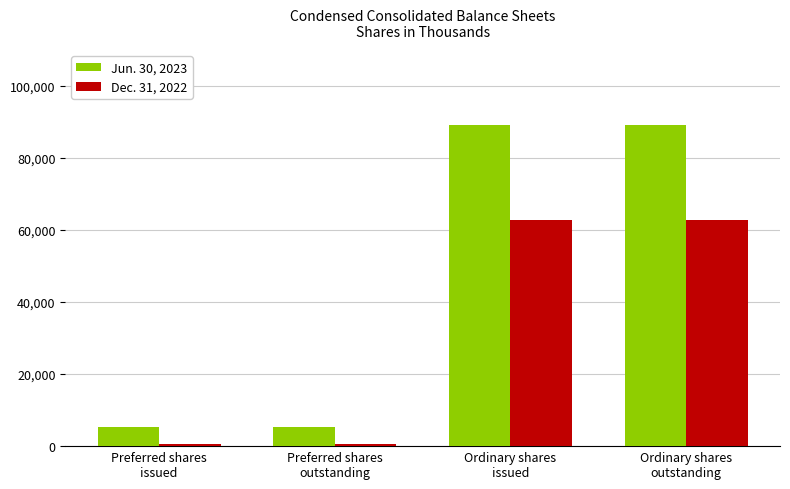

What is the greatest value displayed?

89321